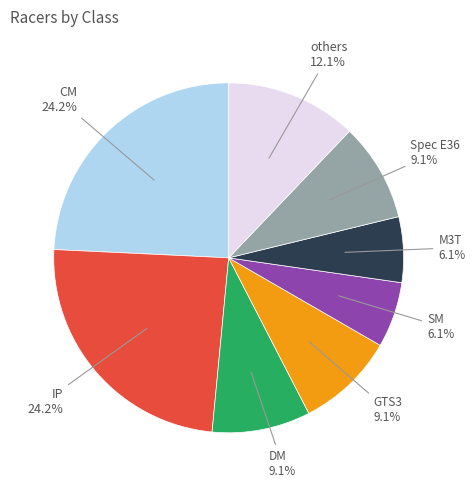

Is there any slice that represents more than half of the pie?

No